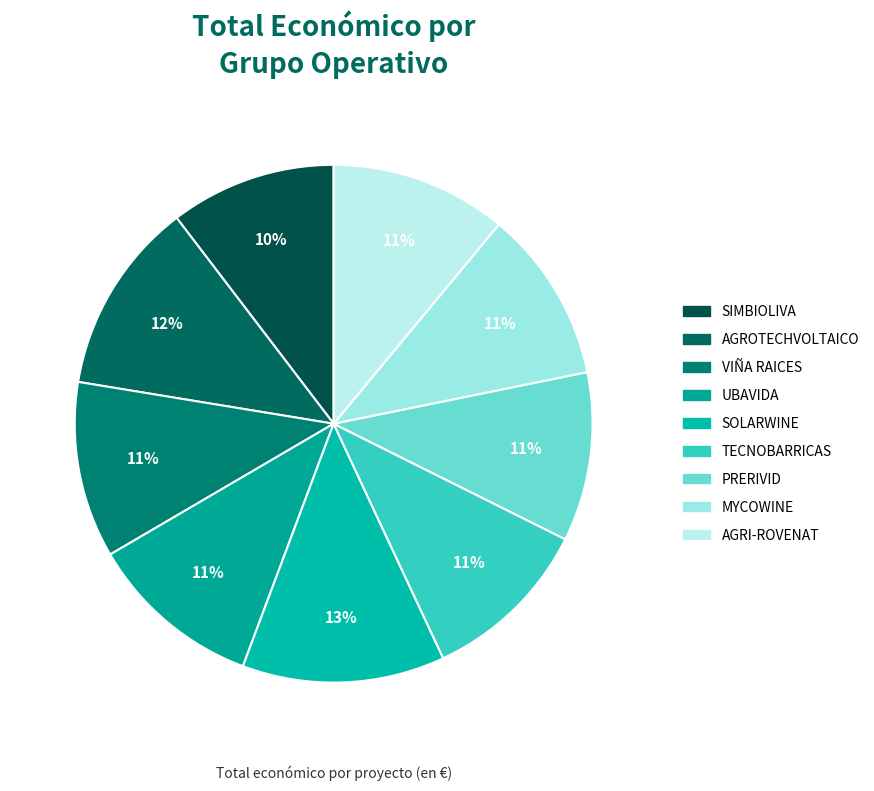

To the nearest percent, what portion does VIÑA RAICES represent?

11%